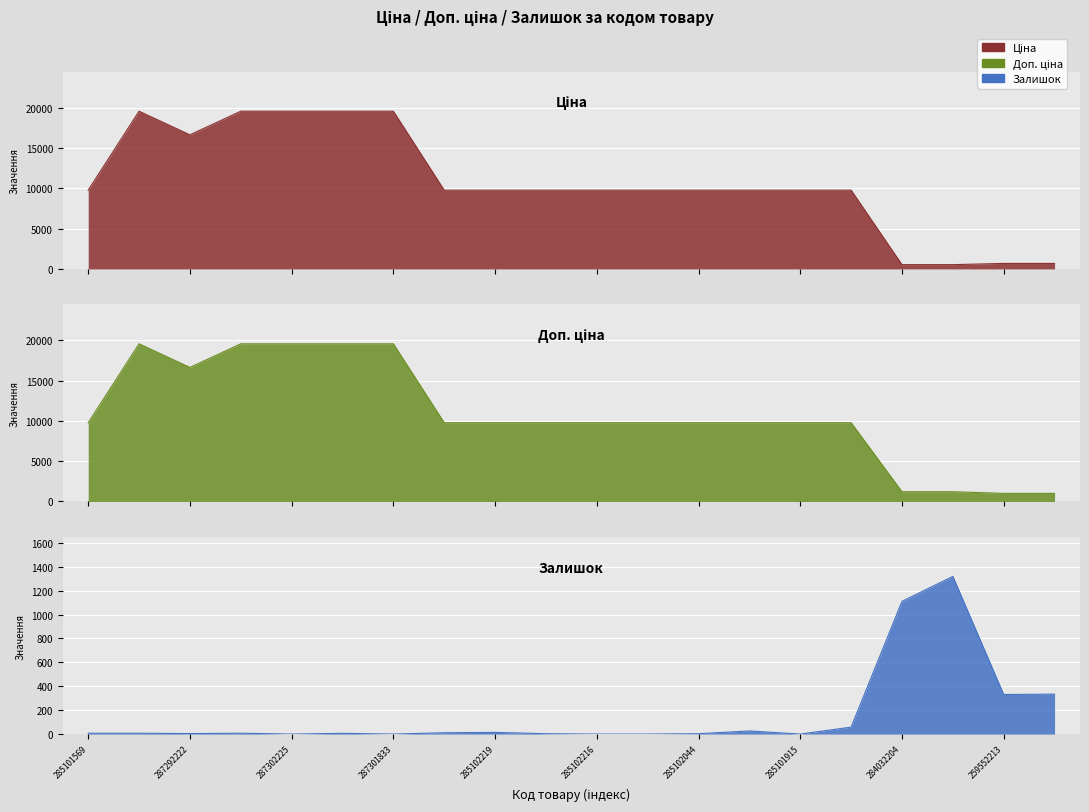

What is the difference between the Залишок values at 285102218 and 287292222?

1.0